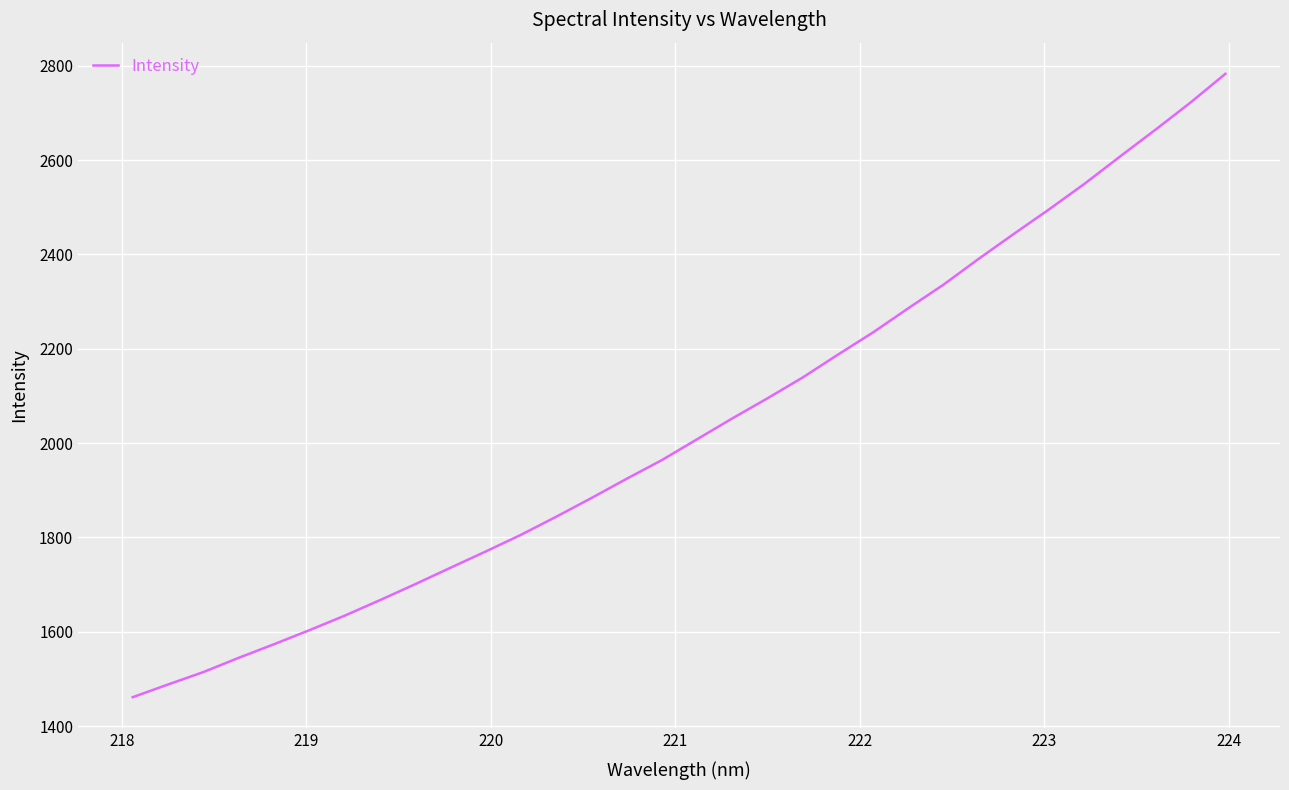

What is the greatest value displayed?

2782.8